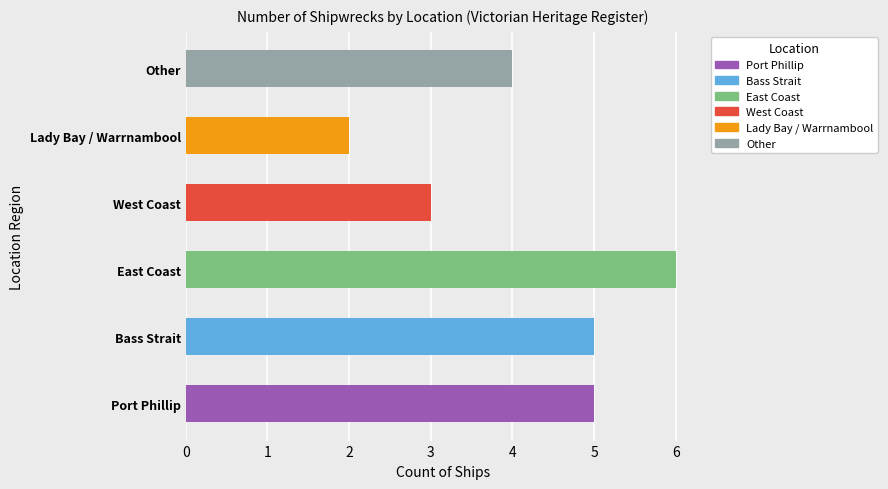

What is the difference between the values at Lady Bay / Warrnambool and West Coast?

1